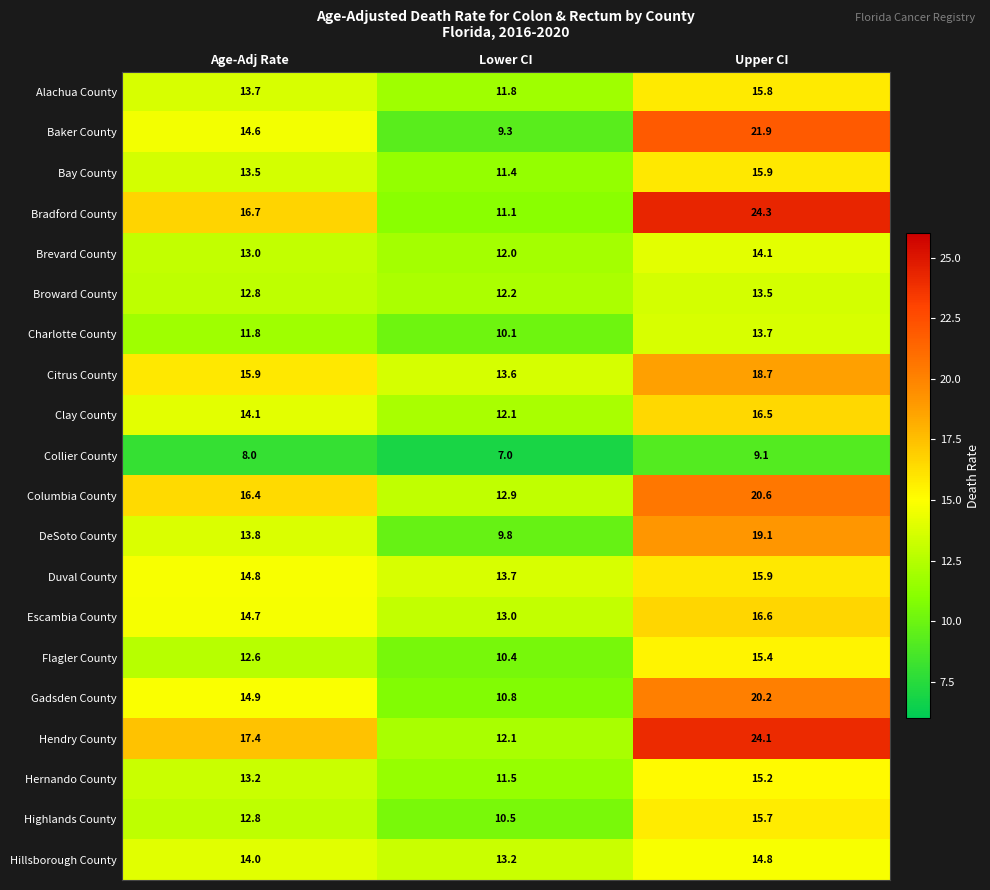

Rank the categories by Citrus County value from highest to lowest.

Upper CI, Age-Adj Rate, Lower CI